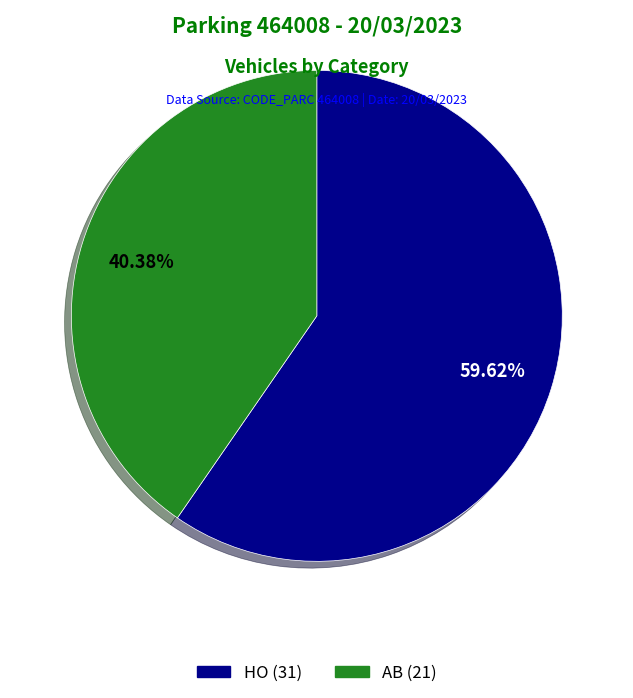

Count the number of slices in the pie.

2